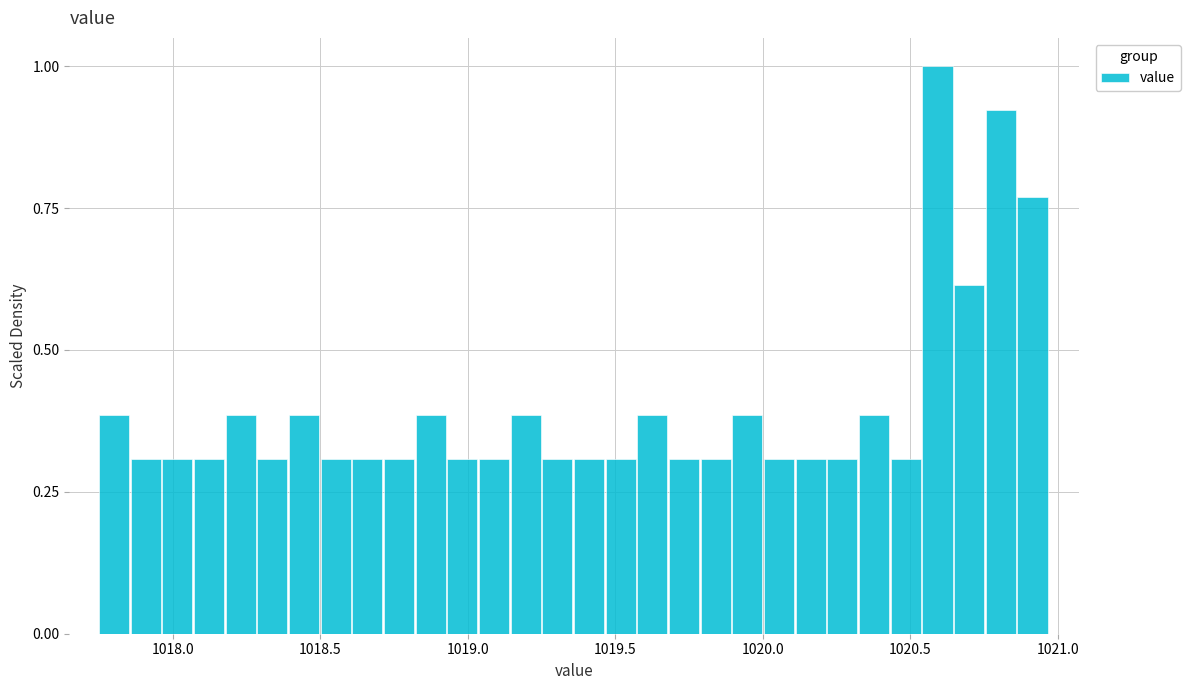

Around what value on the x-axis is the tallest bar? Give the approximate position of its centre, as read against the axis.

1020.60